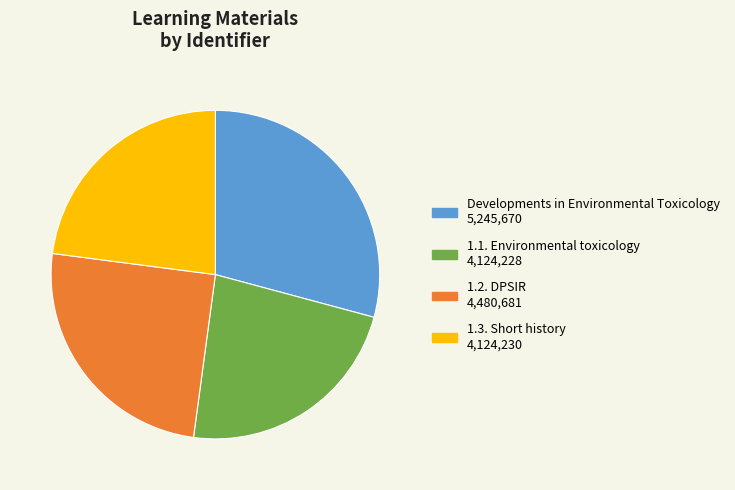

Is 1.3. Short history the majority of the pie?

No